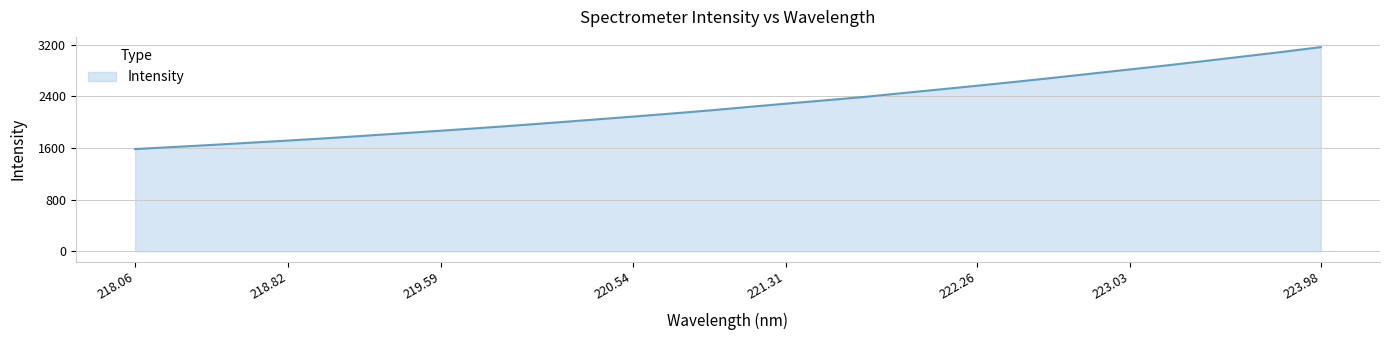

Does the chart display data point markers on the line(s)?

No